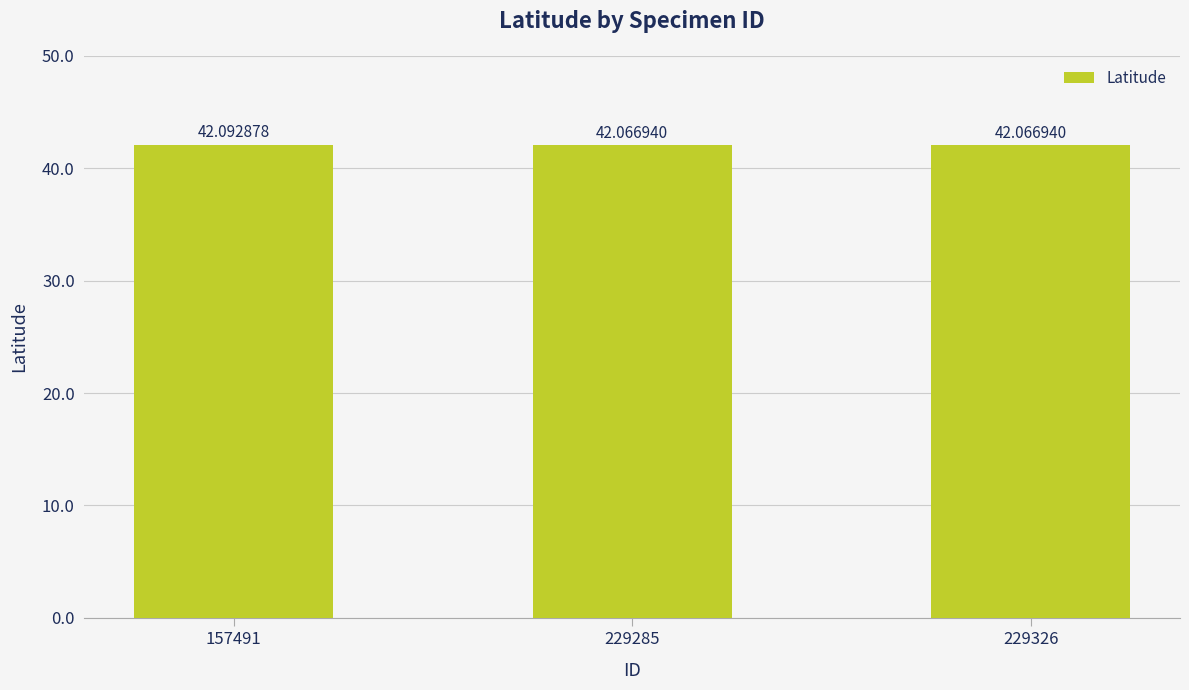

Approximately how many times larger is the value at 229285 compared to 157491?

1.0